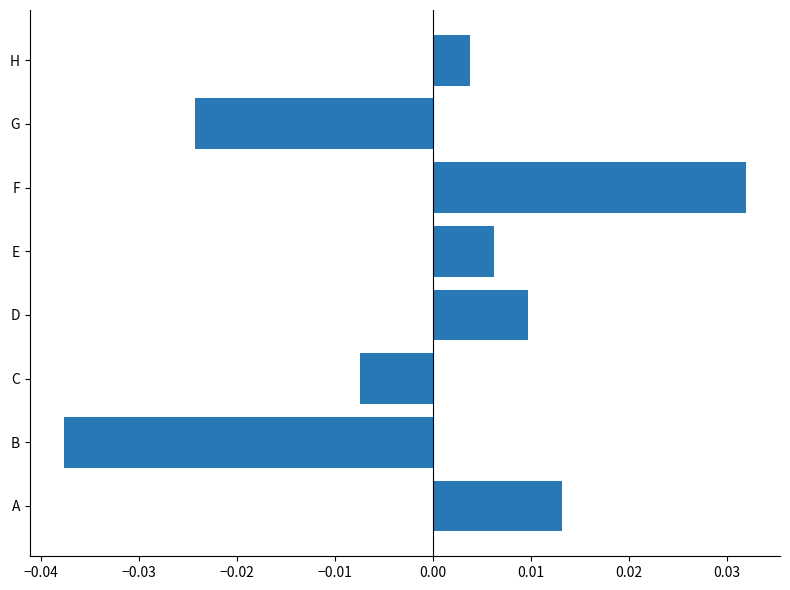

At which category does the chart reach its peak across all series?

F